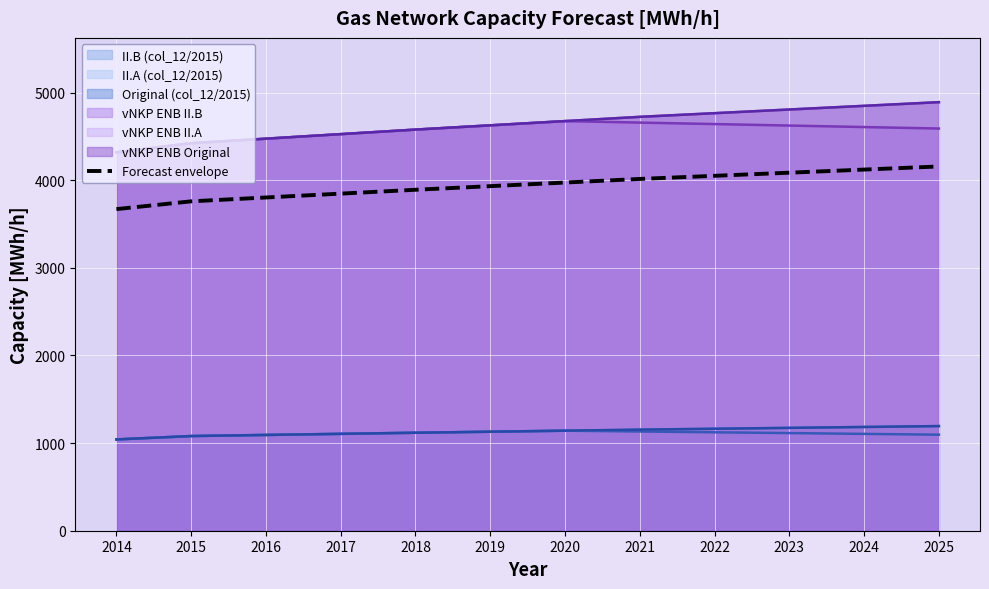

List the labels in order of value, smallest first.

2014, 2015, 2016, 2017, 2018, 2019, 2020, 2021, 2022, 2023, 2024, 2025